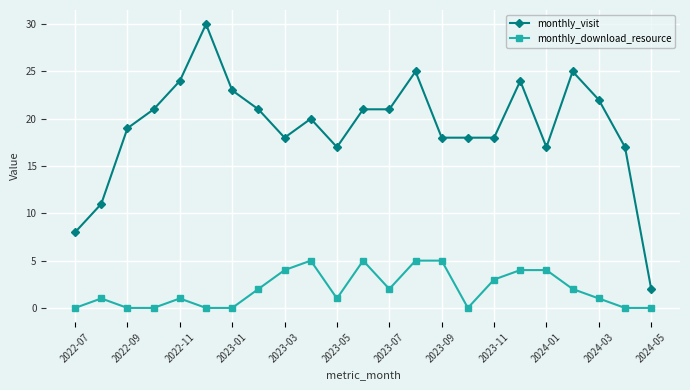

Which series has the largest total across all categories?

monthly_visit